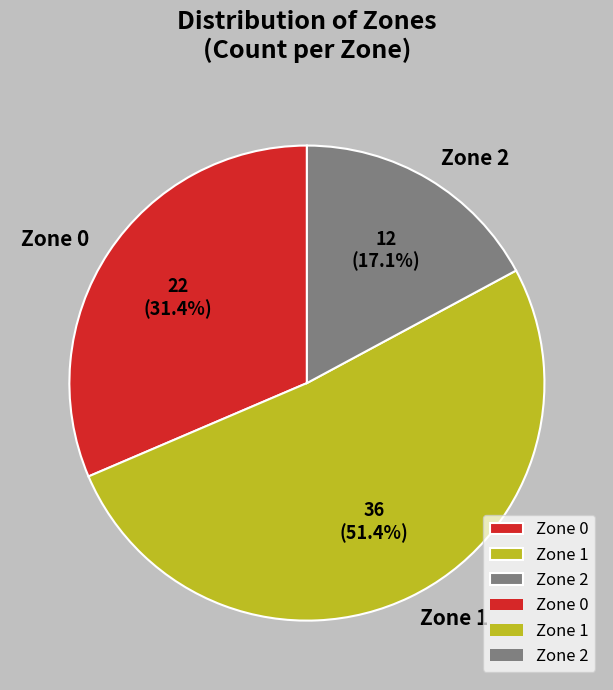

What is the ratio of the value at Zone 0 to the value at Zone 1?

0.6